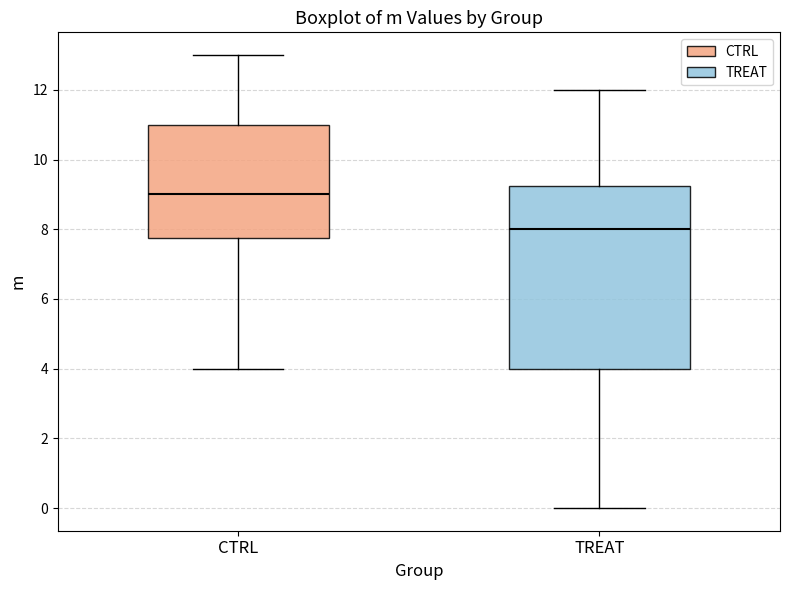

Reading left to right, transcribe this box plot: for each box, give where its median line is, the range the box spans, and where its two whiskers end, as read against the y-axis. The values are not printed on the chart, so give them approximately, as read against the axis.

CTRL: median 9.0, box 7.8 to 11.0, whiskers 4.0 to 13.0
TREAT: median 8.0, box 4.0 to 9.2, whiskers 0.0 to 12.0